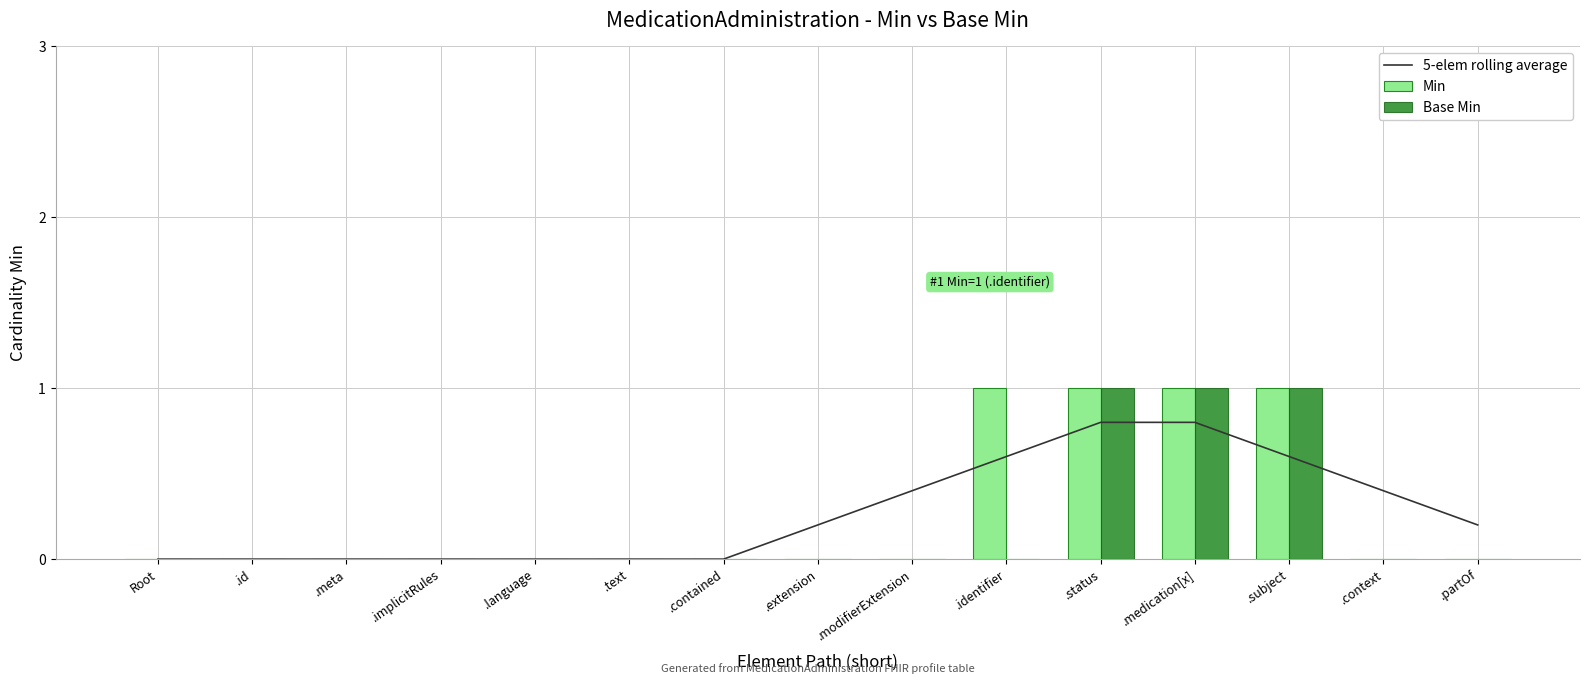

Is it true that 5-elem rolling average equals 0.8 at .status?

True